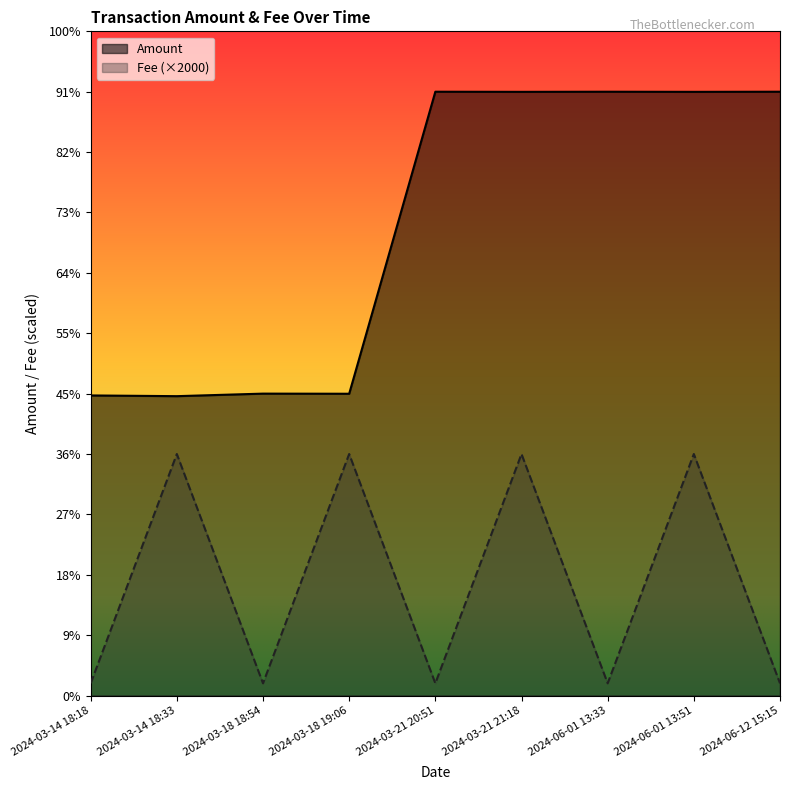

Where is the first local maximum for Fee?

2024-03-14 18:33